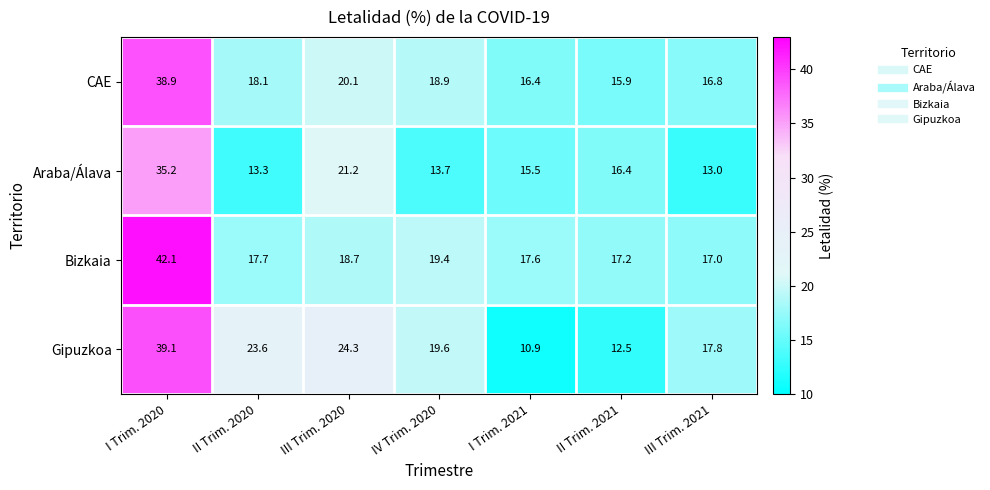

How many distinct data groups are displayed?

4